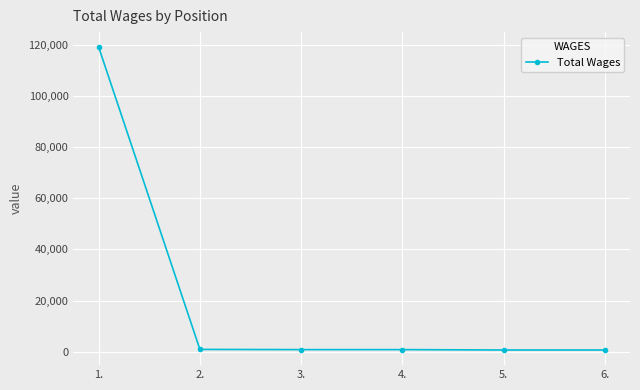

How many values are below 825?

2